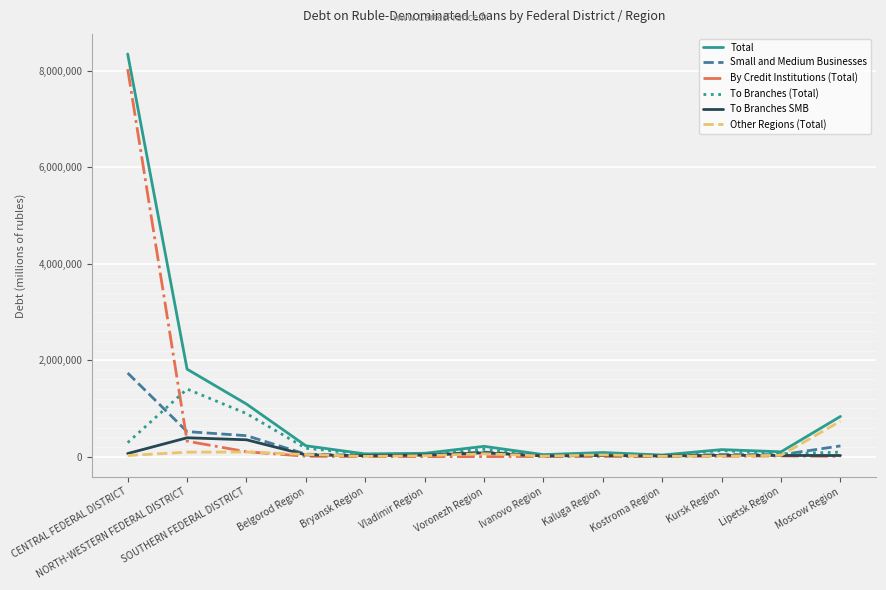

At which category does the chart reach its peak across all series?

CENTRAL FEDERAL DISTRICT